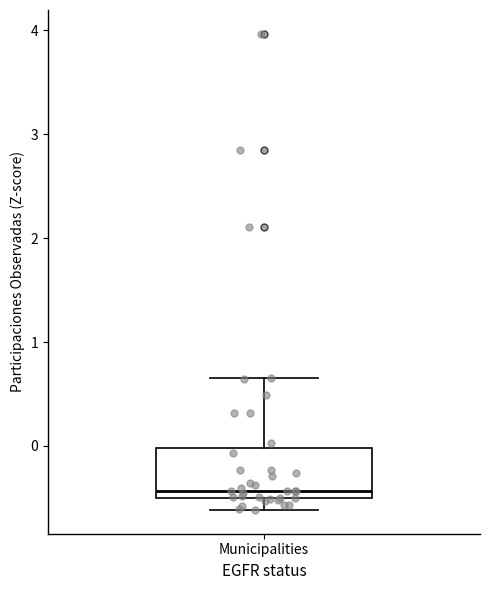

Where does the median line of the box for Municipalities sit on the y-axis? The values are not printed on the chart, so give them approximately, as read against the axis.

-0.4